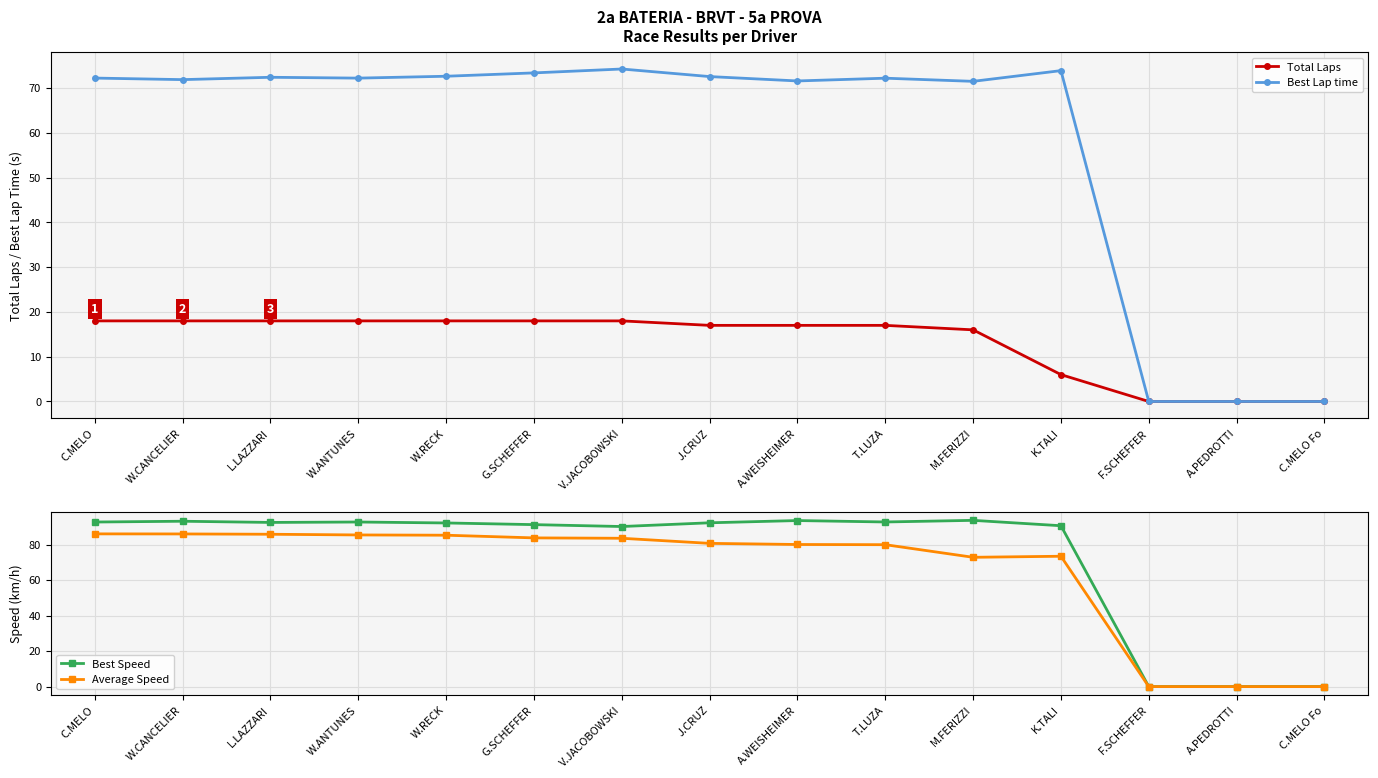

Which series has the largest range (max minus min)?

Best Speed